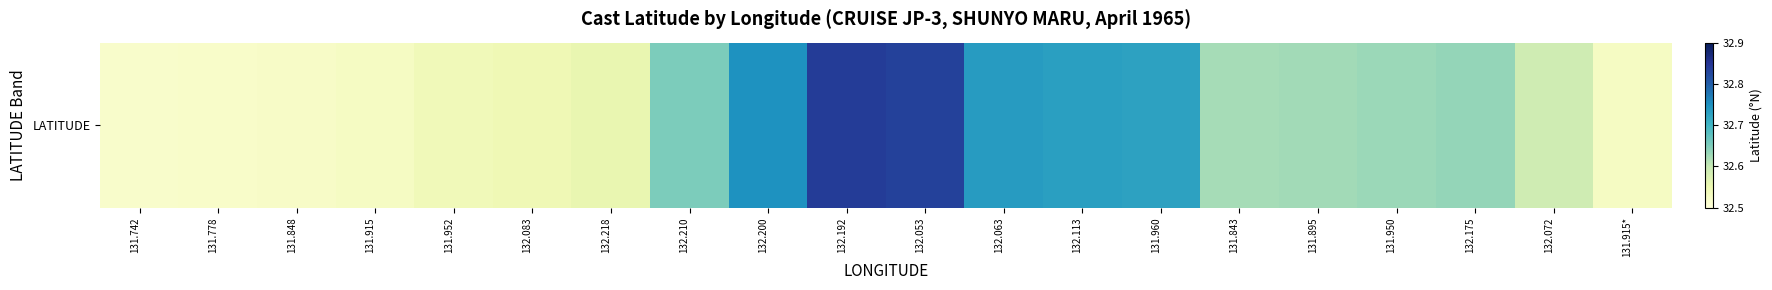

What is the maximum value shown in the chart?

32.8